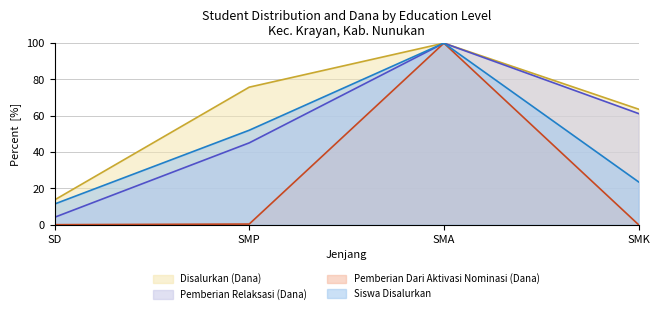

What are all the series names shown in the legend?

Disalurkan (Dana), Pemberian Relaksasi (Dana), Pemberian Dari Aktivasi Nominasi (Dana), Siswa Disalurkan